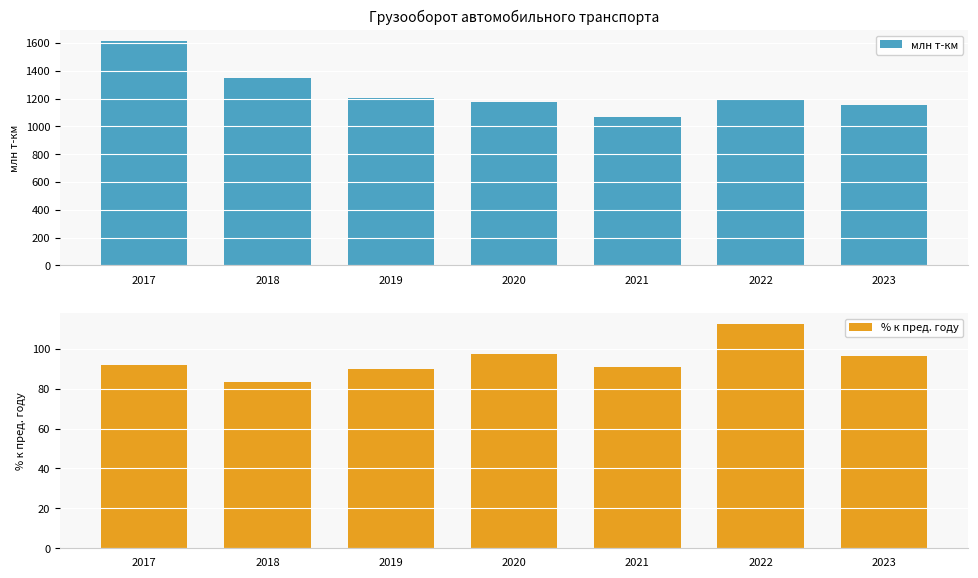

List the series in order of their peak value, lowest first.

% к пред. году, млн т-км